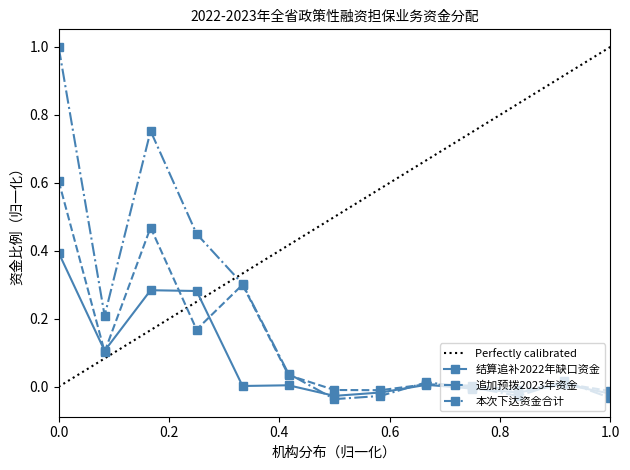

How many times do 结算追补2022年缺口资金 and 本次下达资金合计 cross each other?

5